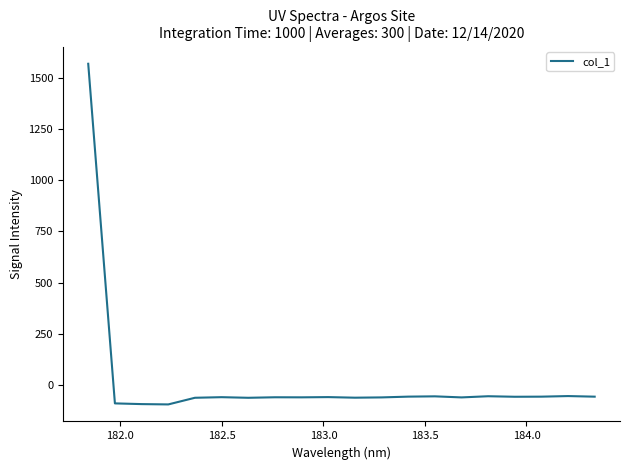

What is the maximum value shown in the chart?

1567.3